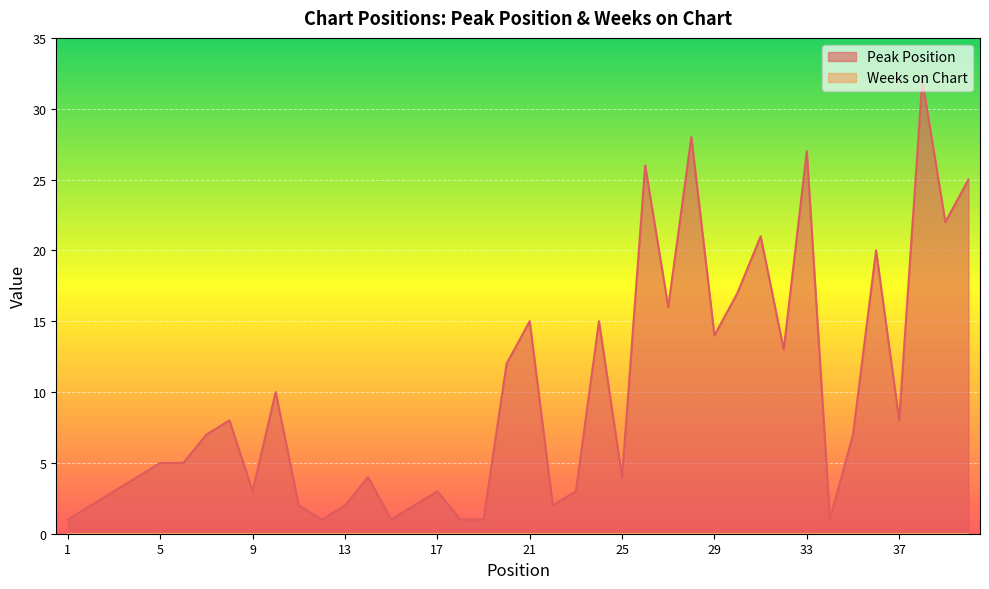

What is the difference between the second highest and second lowest values?

27